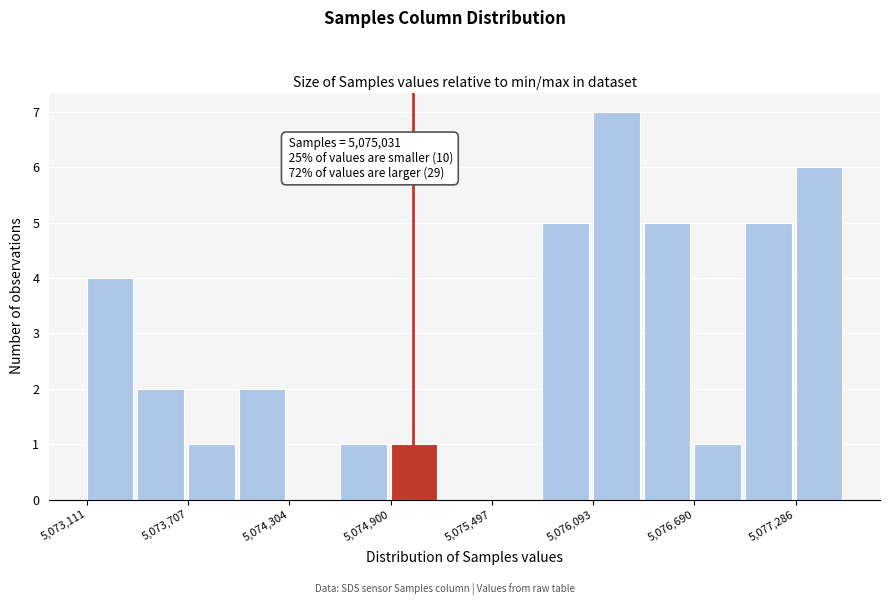

Around what value on the x-axis is the tallest bar? Give the approximate position of its centre, as read against the axis.

5076200